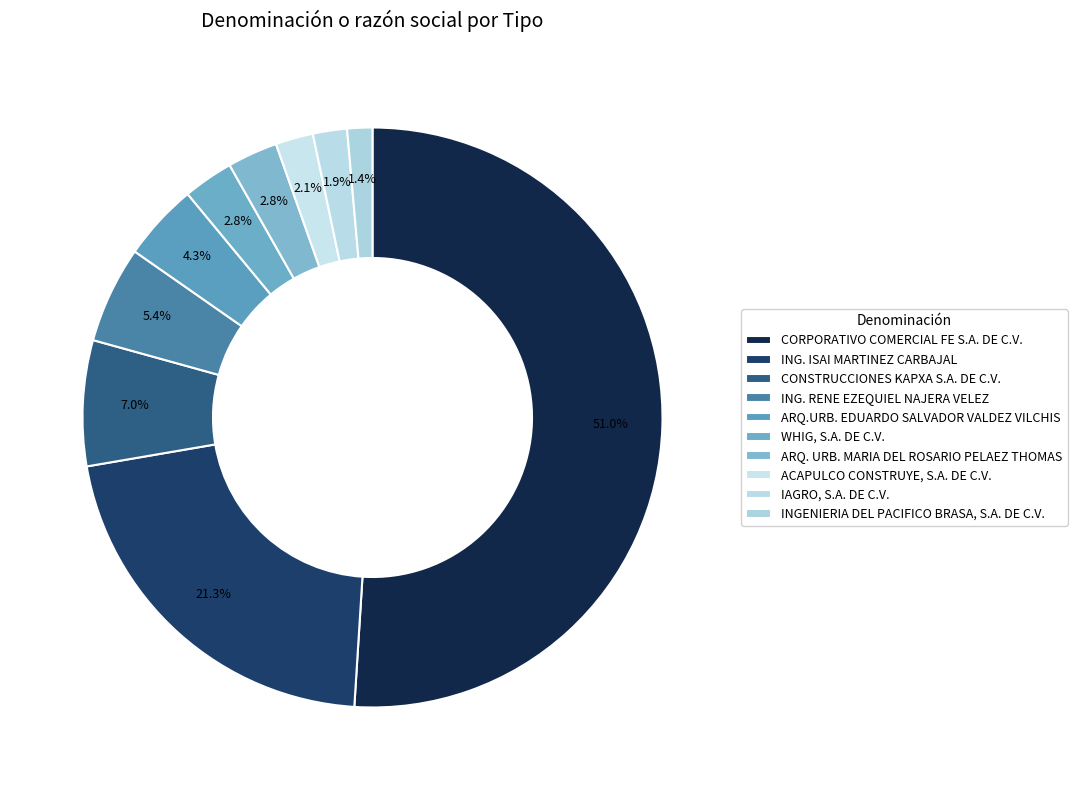

How many slices are in this pie chart?

10